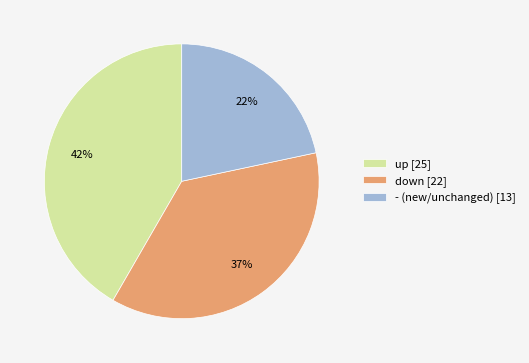

What is the smallest slice in the pie chart?

-